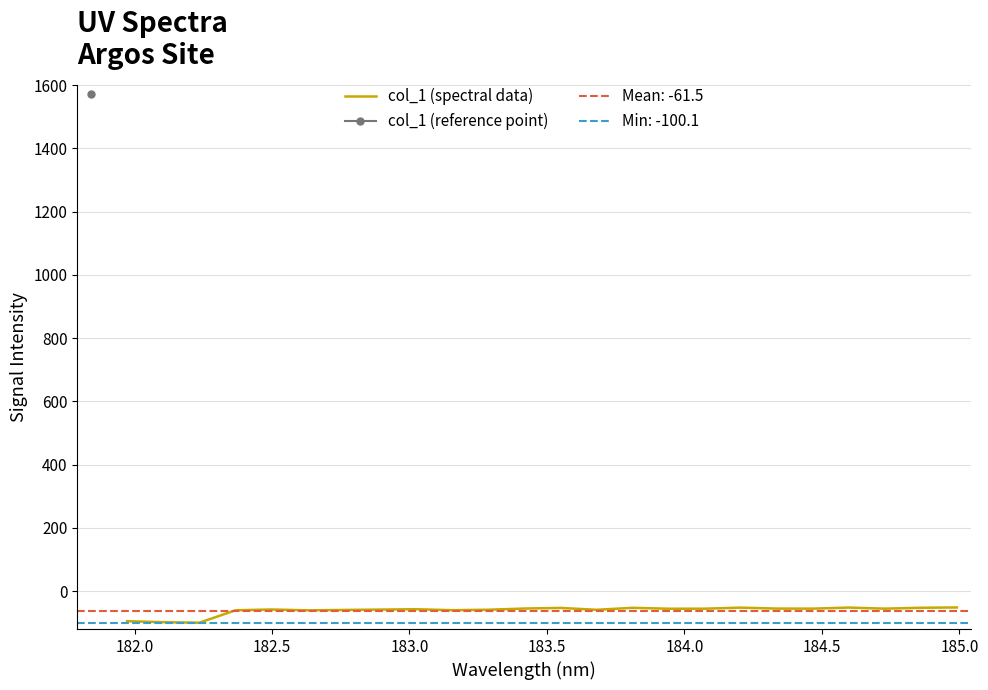

The chart shows a value of -134.3 at 182.0. True or false?

False